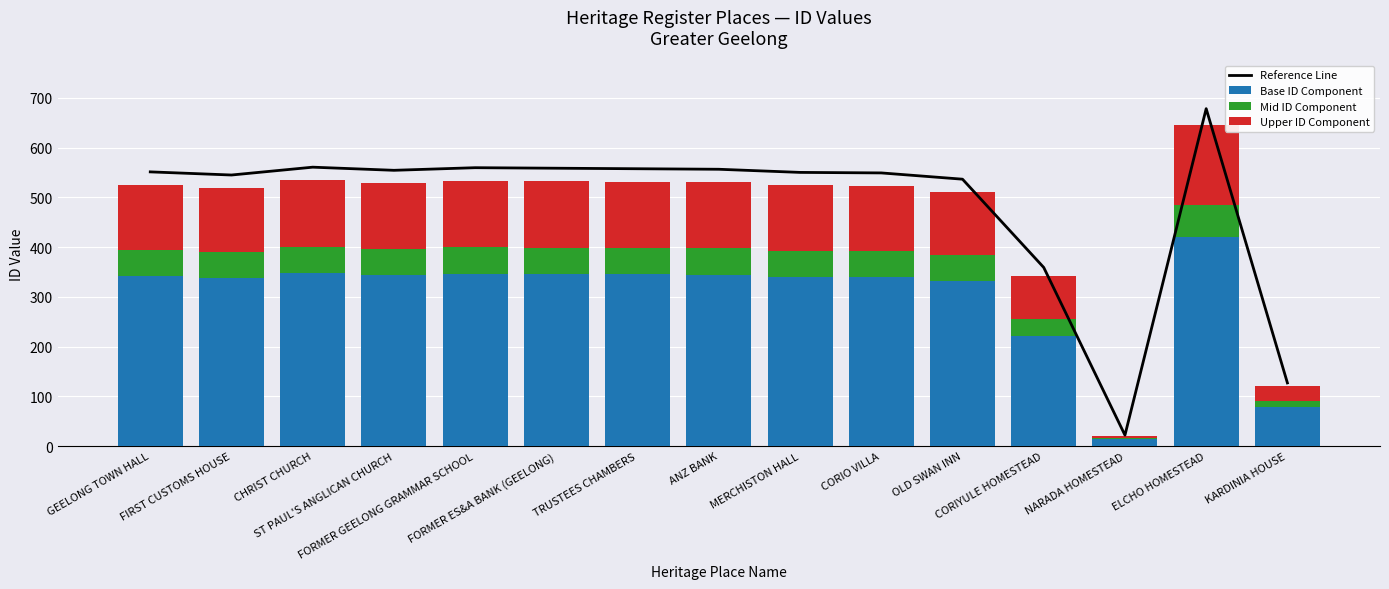

The value of Mid ID Component at ELCHO HOMESTEAD is 64.6. True or false?

True